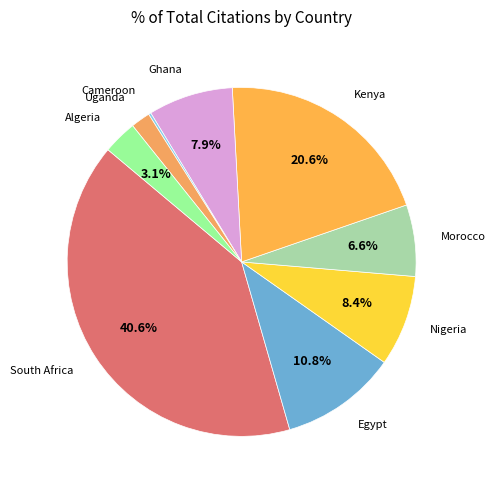

To the nearest percent, what is the difference between the largest and smallest slice percentages?

40%